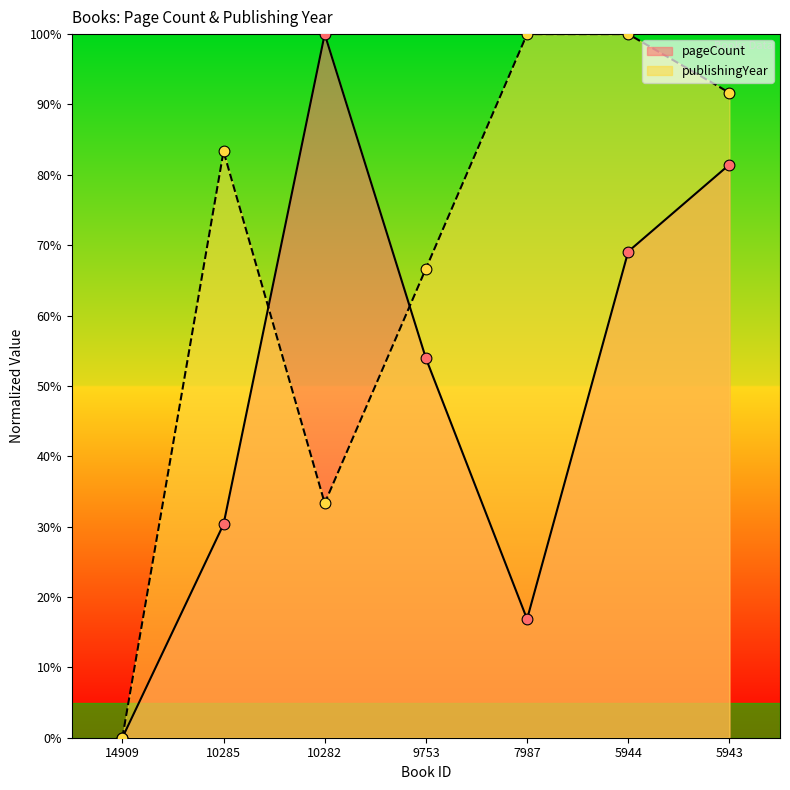

What are all the series names shown in the legend?

pageCount, publishingYear